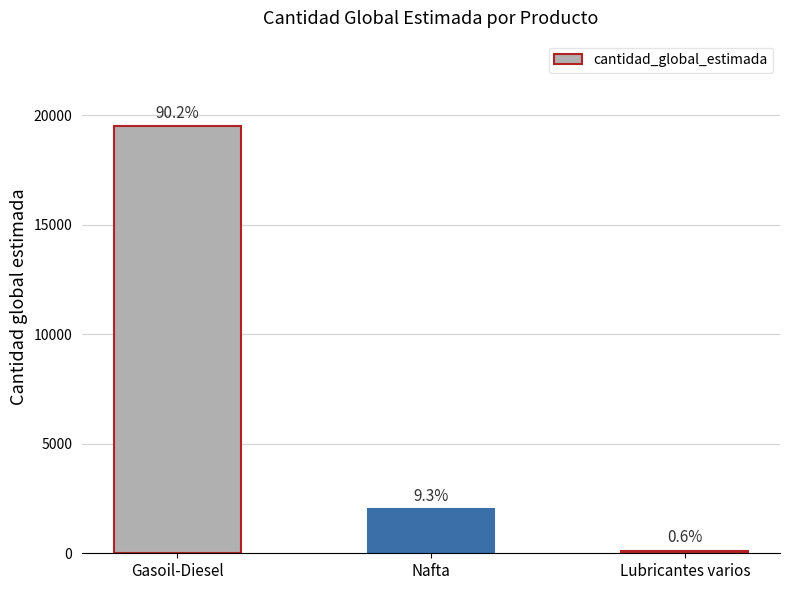

List the labels in order of value, smallest first.

Lubricantes varios, Nafta, Gasoil-Diesel